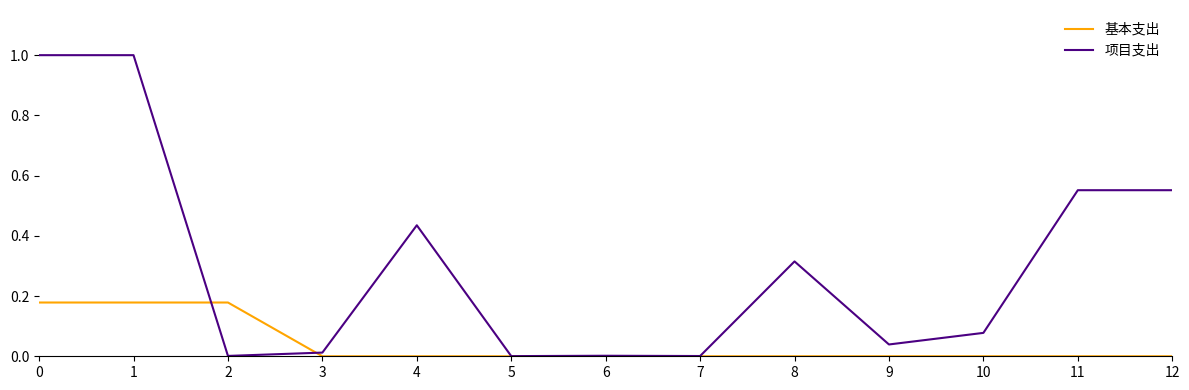

Does the chart have visible grid lines?

No